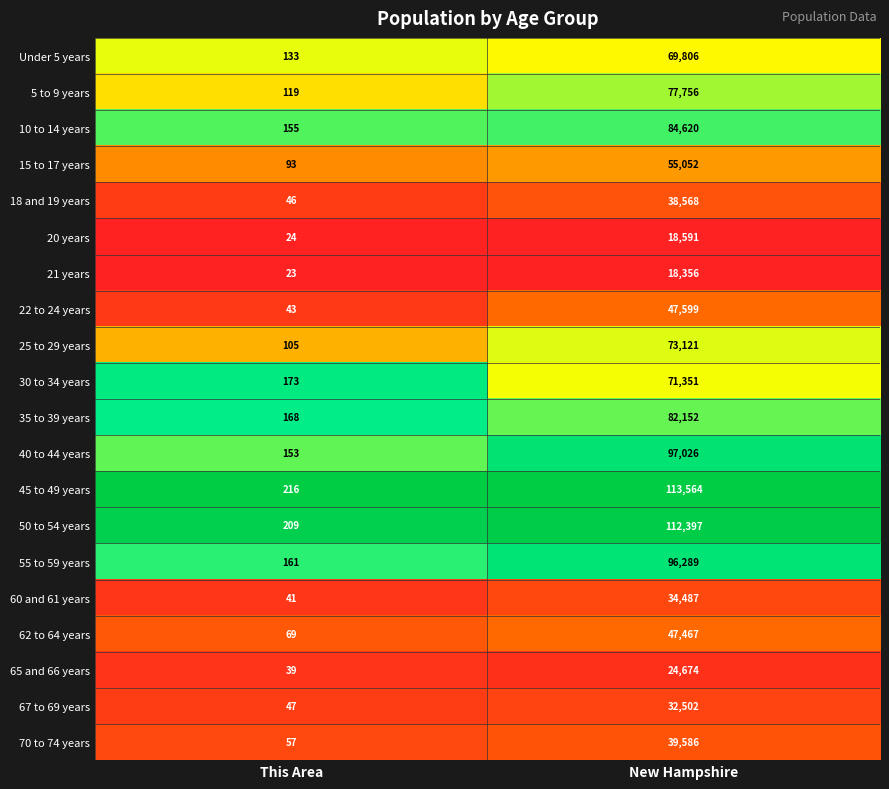

Rank the series by their maximum value, from highest to lowest.

45 to 49 years, 50 to 54 years, 40 to 44 years, 55 to 59 years, 10 to 14 years, 35 to 39 years, 5 to 9 years, 25 to 29 years, 30 to 34 years, Under 5 years, 15 to 17 years, 22 to 24 years, 62 to 64 years, 70 to 74 years, 18 and 19 years, 60 and 61 years, 67 to 69 years, 65 and 66 years, 20 years, 21 years